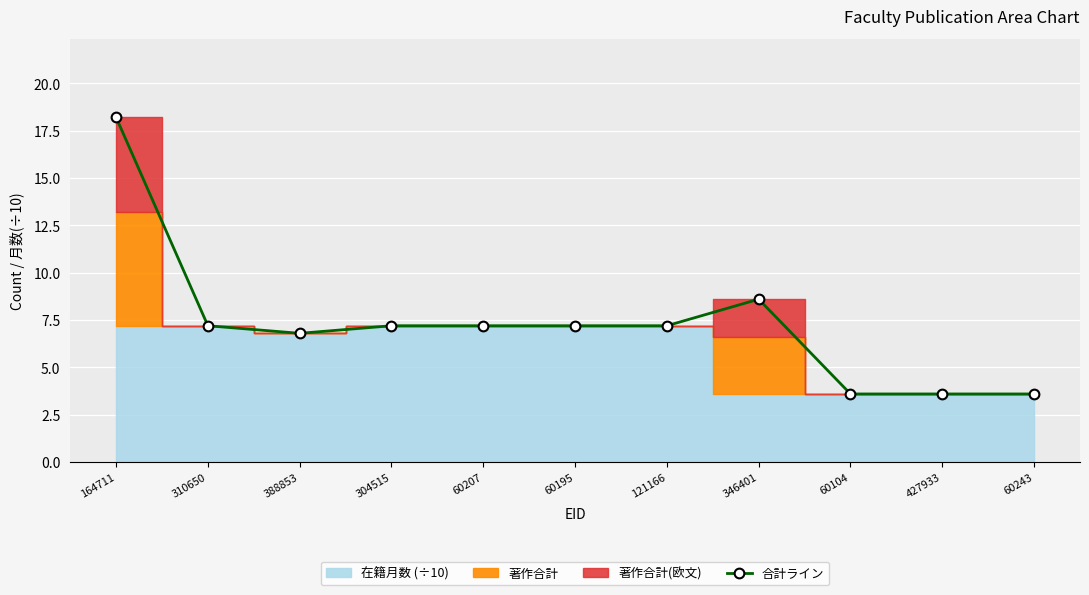

True or false: the data shows 3.7 at 121166.

False